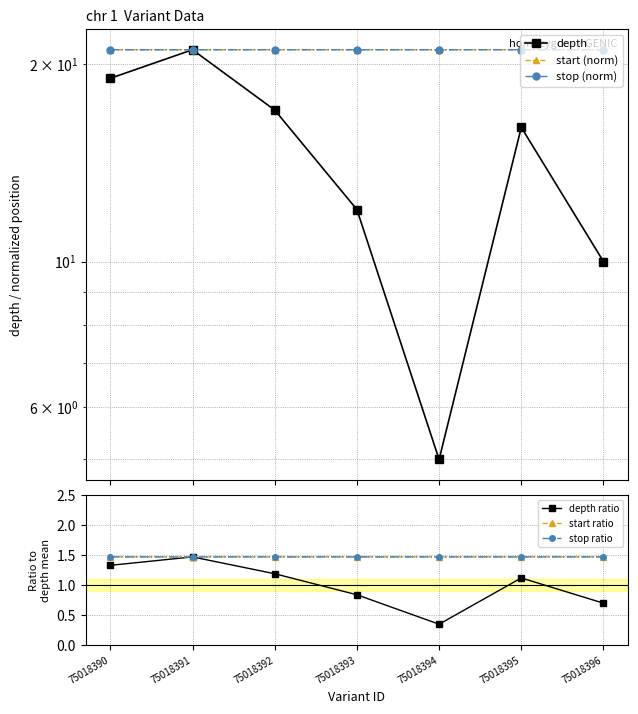

What is the difference between the second highest and minimum values in the depth ratio series?

1.0